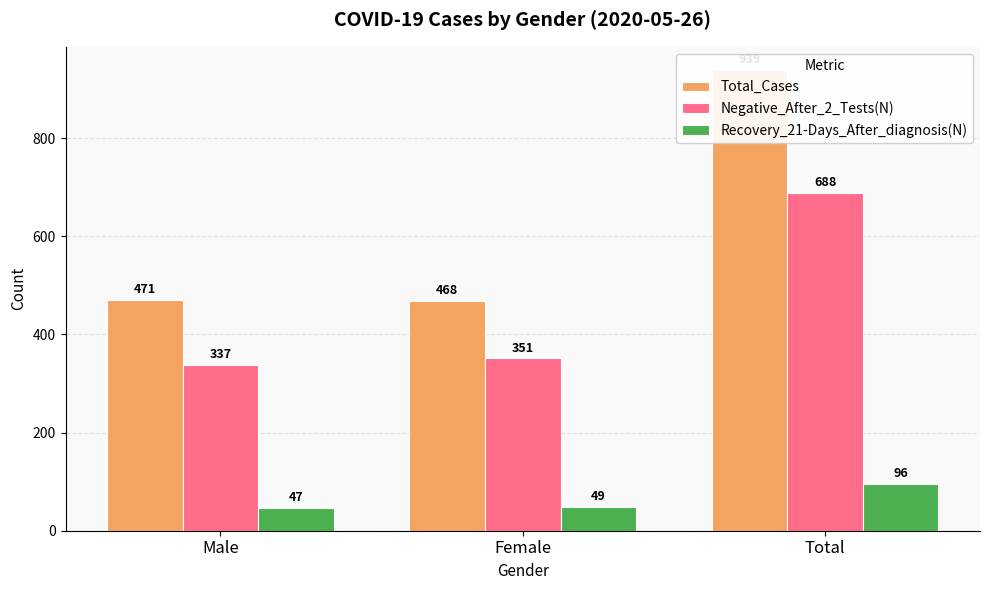

What is the label of the 3rd bar from the left?

Total